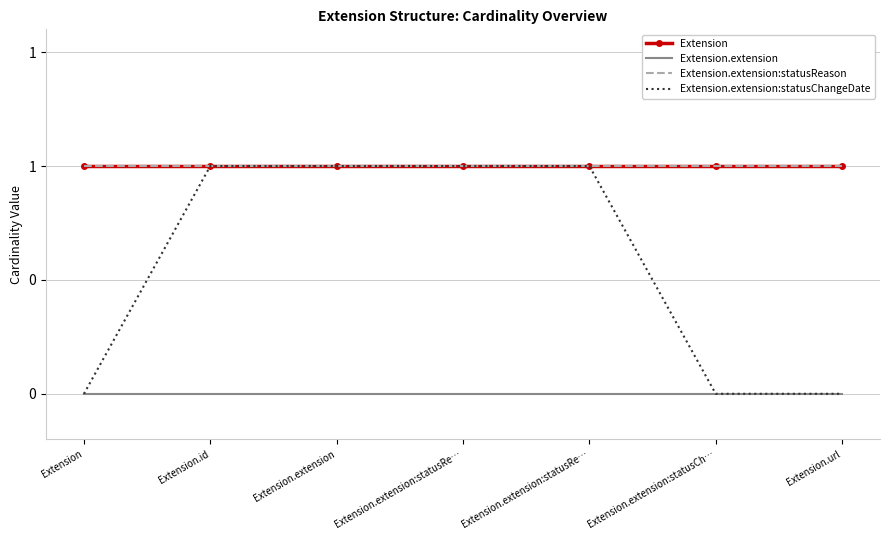

Rank the series by their maximum value, from lowest to highest.

Extension.extension, Extension, Extension.extension:statusReason, Extension.extension:statusChangeDate